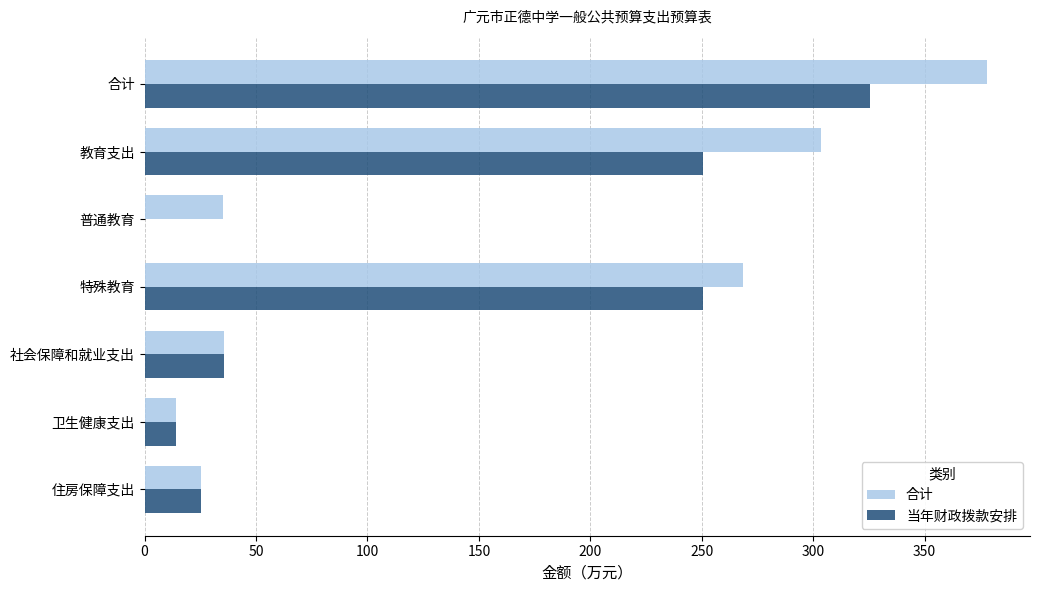

How many values in 当年财政拨款安排 are above zero?

6